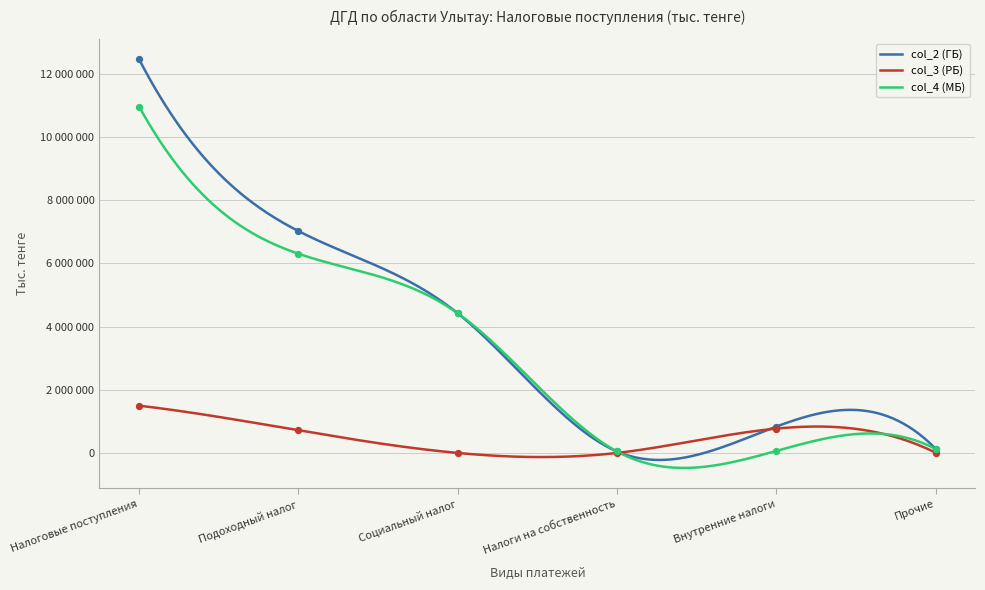

Is the value of col_3 (РБ) at Налоговые поступления greater than the value of col_2 (ГБ) at Подоходный налог?

No